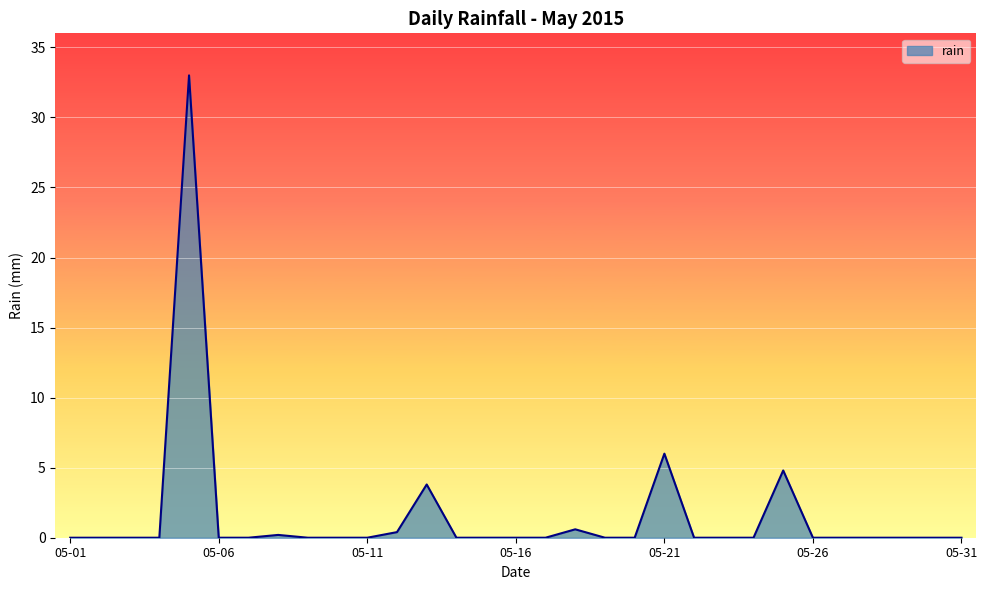

What is the maximum value shown in the chart?

33.0